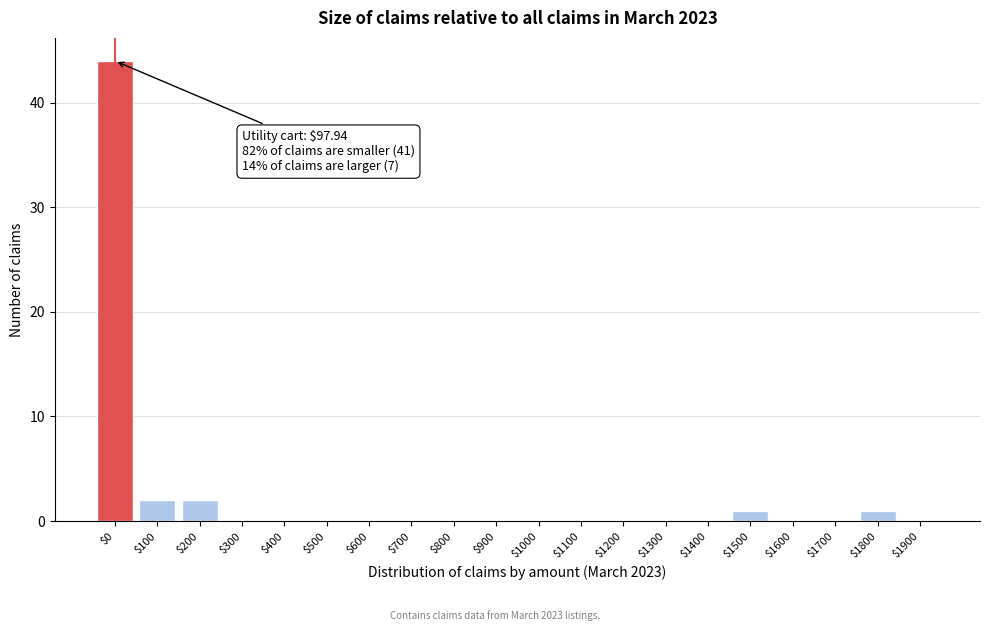

At which category does the chart reach its peak across all series?

$0